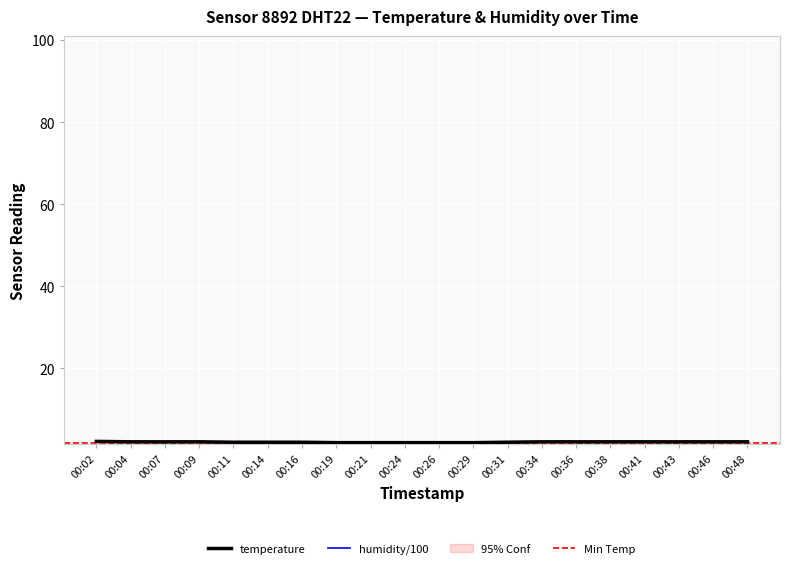

Where does the data first go above 2?

00:02